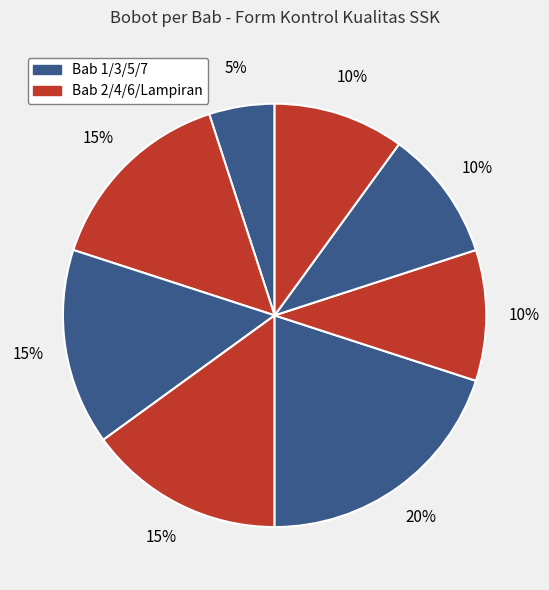

Count the number of slices in the pie.

8